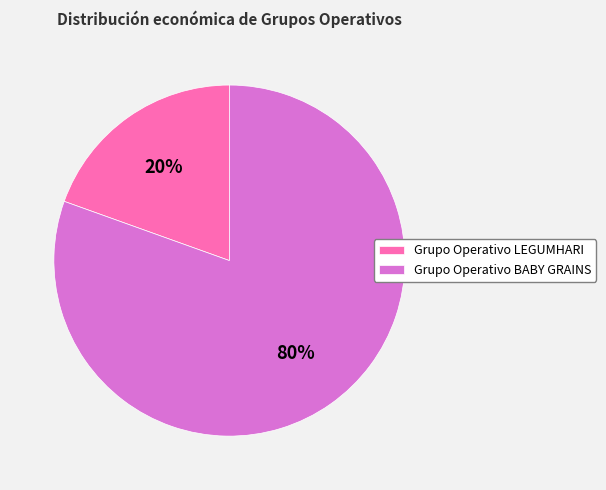

Which has a higher value, Grupo Operativo LEGUMHARI or Grupo Operativo BABY GRAINS?

Grupo Operativo BABY GRAINS